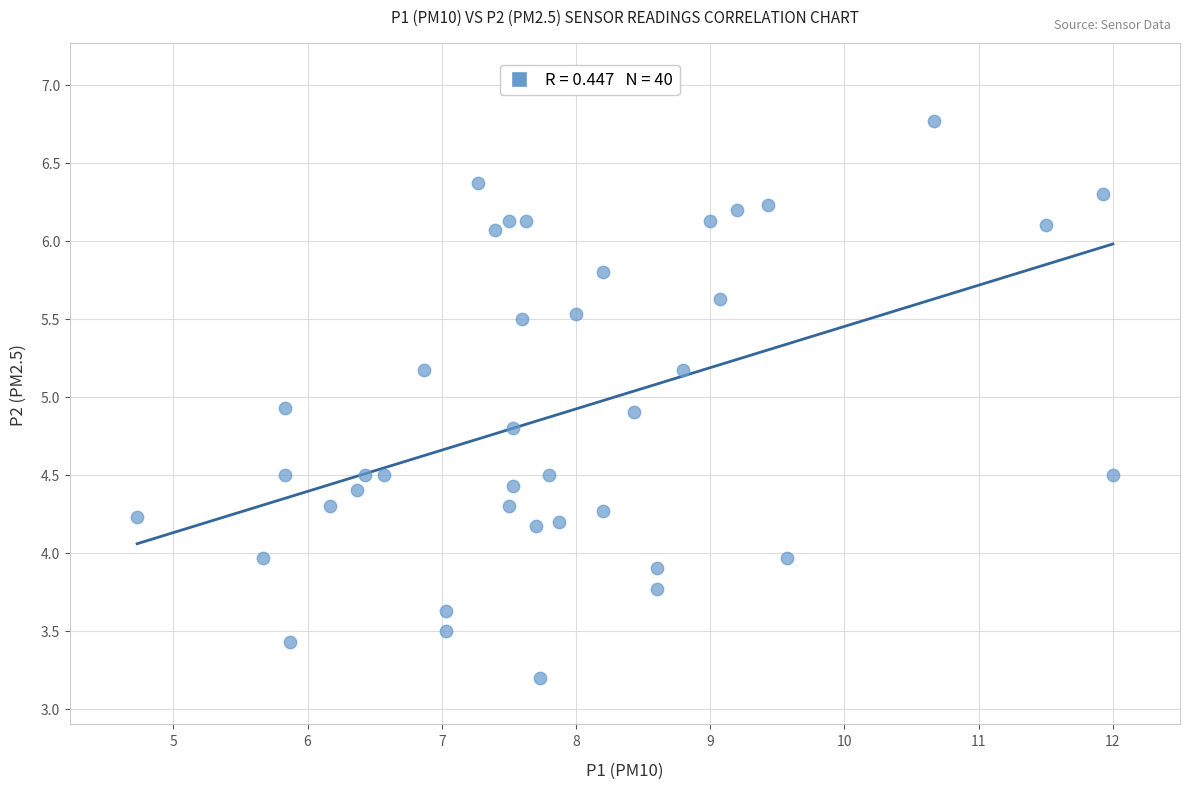

What is the range of Y values (max minus min)?

3.6